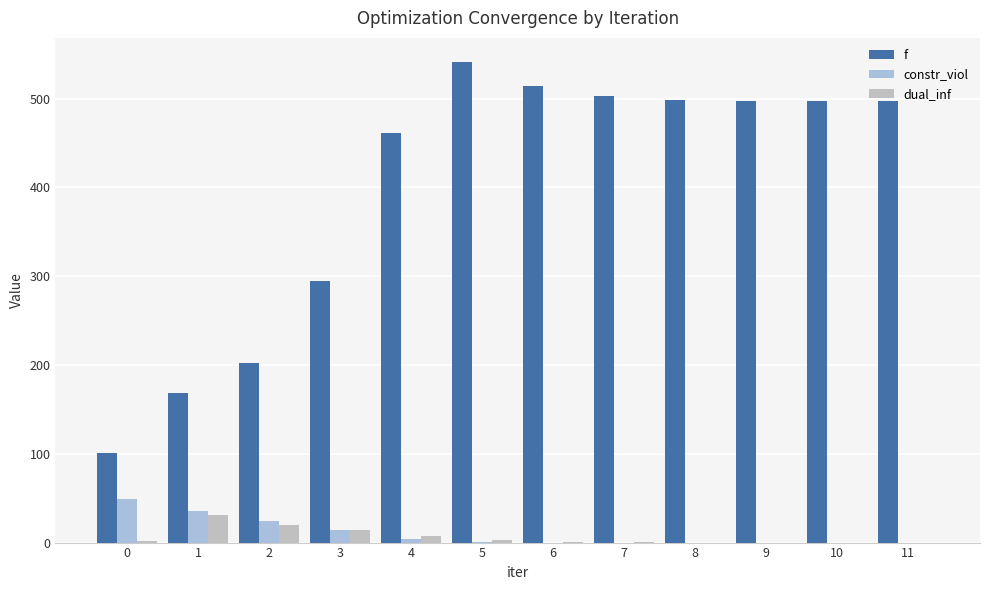

Reading left to right, transcribe all the data shown in this chart.

f: 101.1	168.1	202.6	294.2	461.8	541.4	514.2	502.7	498.4	497.4	497.4	497.4
constr_viol: 49.3	35.8	24.7	14.0	4.4	0.3	0.0	0.0	0.0	0.0	0.0	0.0
dual_inf: 1.2	30.7	19.8	14.1	7.3	3.4	0.7	0.4	0.0	0.0	0.0	0.0